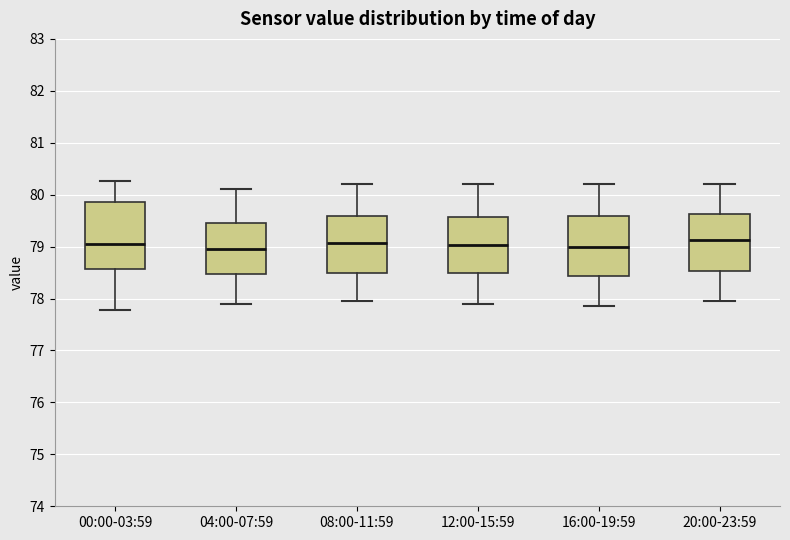

Reading left to right, transcribe this box plot: for each box, give where its median line is, the range the box spans, and where its two whiskers end, as read against the y-axis. The values are not printed on the chart, so give them approximately, as read against the axis.

00:00-03:59: median 79.1, box 78.6 to 79.9, whiskers 77.8 to 80.3
04:00-07:59: median 79.0, box 78.5 to 79.5, whiskers 77.9 to 80.1
08:00-11:59: median 79.1, box 78.5 to 79.6, whiskers 78.0 to 80.2
12:00-15:59: median 79.0, box 78.5 to 79.6, whiskers 77.9 to 80.2
16:00-19:59: median 79.0, box 78.4 to 79.6, whiskers 77.9 to 80.2
20:00-23:59: median 79.1, box 78.5 to 79.6, whiskers 78.0 to 80.2